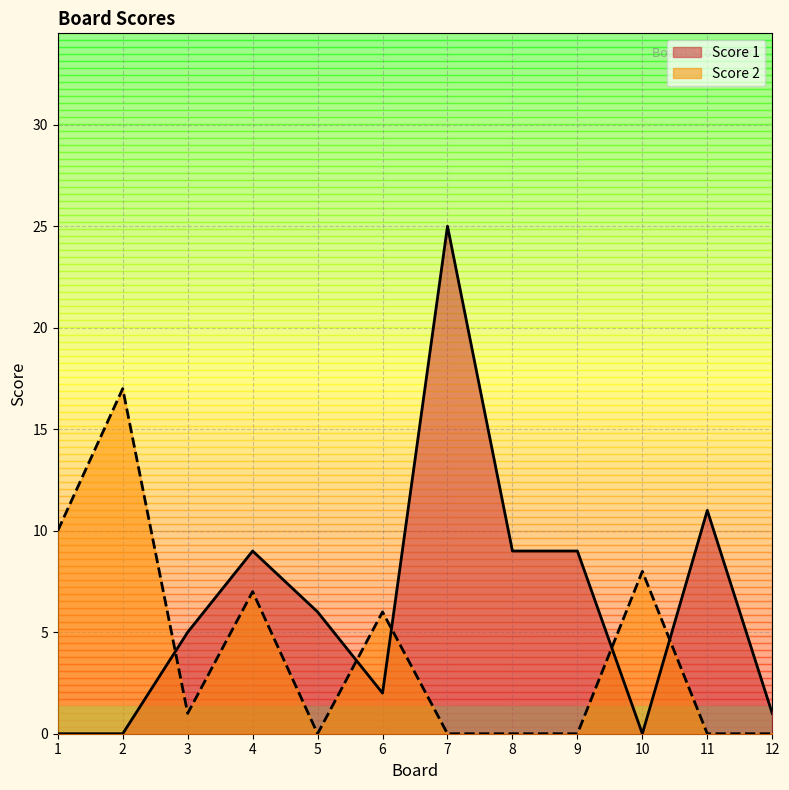

What is the highest value of the Score 2 series?

17